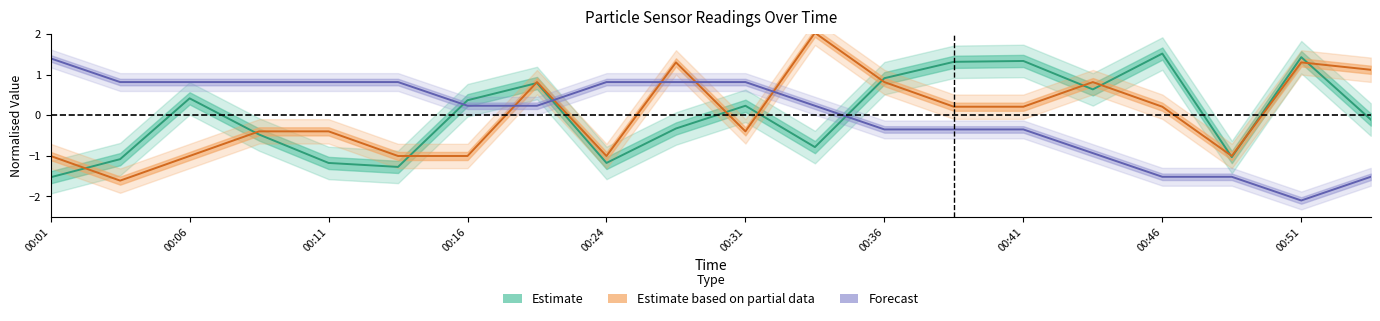

How many distinct data groups are displayed?

3